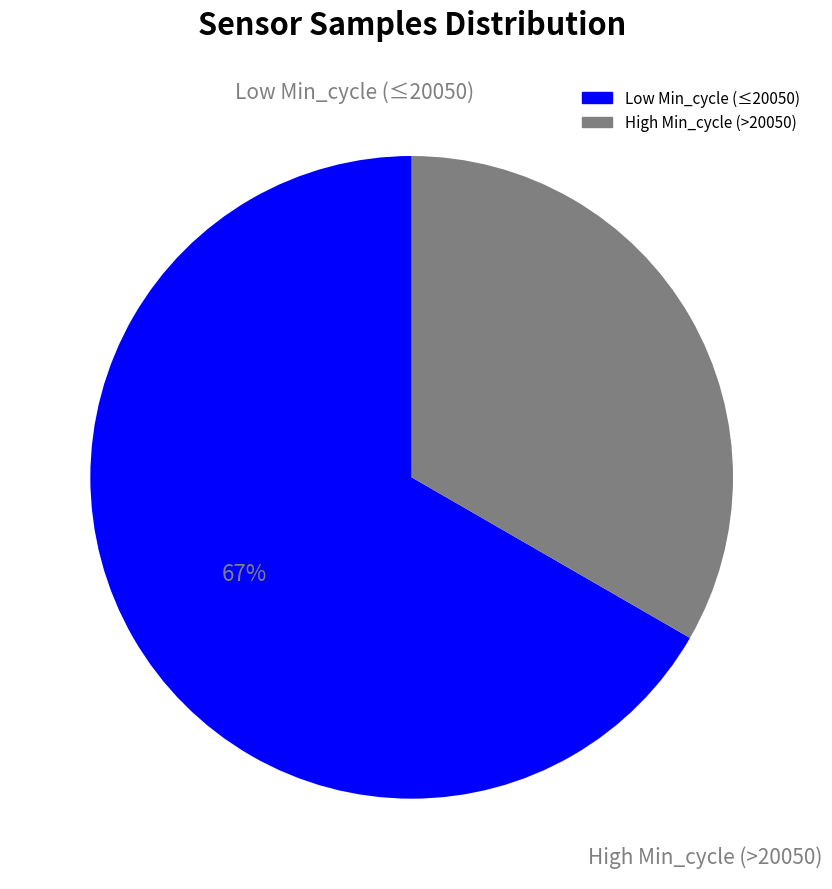

Is there any slice that represents more than half of the pie?

Yes